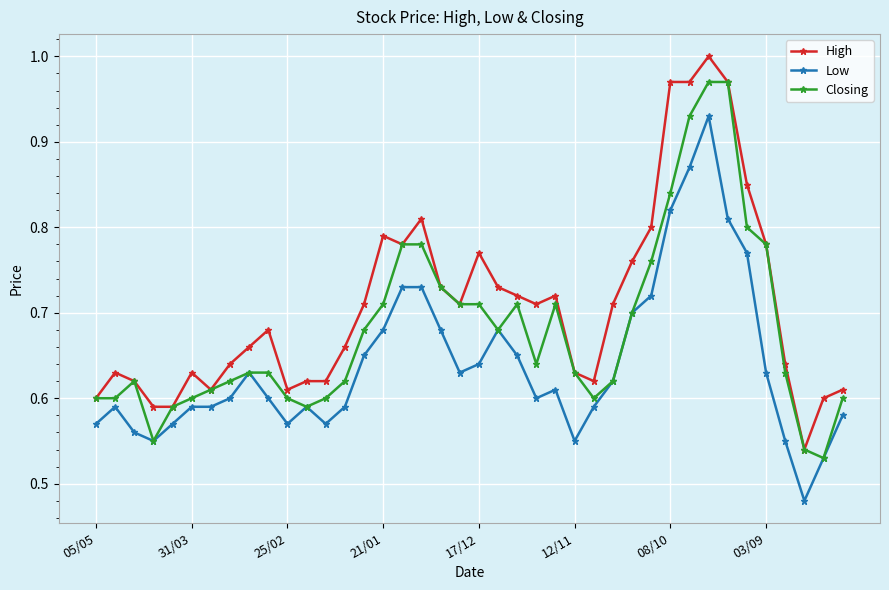

List the series in order of their overall mean, lowest first.

Low, Closing, High